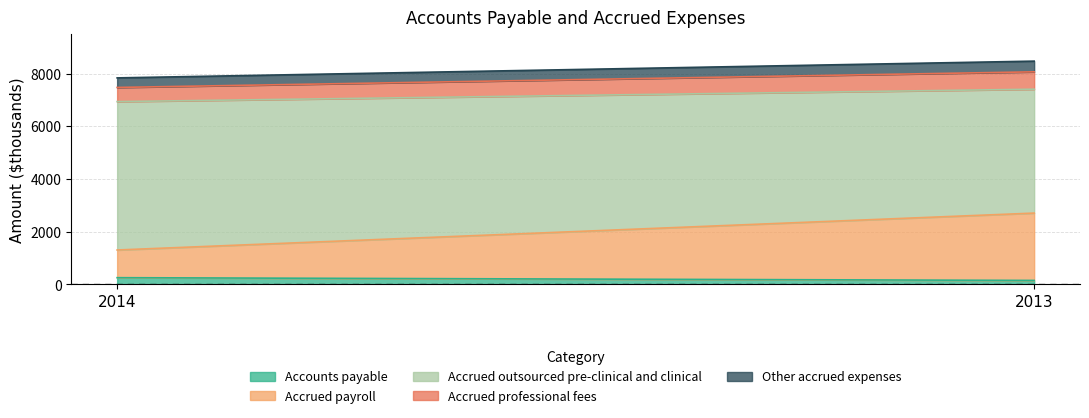

What is the difference between the maximum and minimum values in the Other accrued expenses series?

43